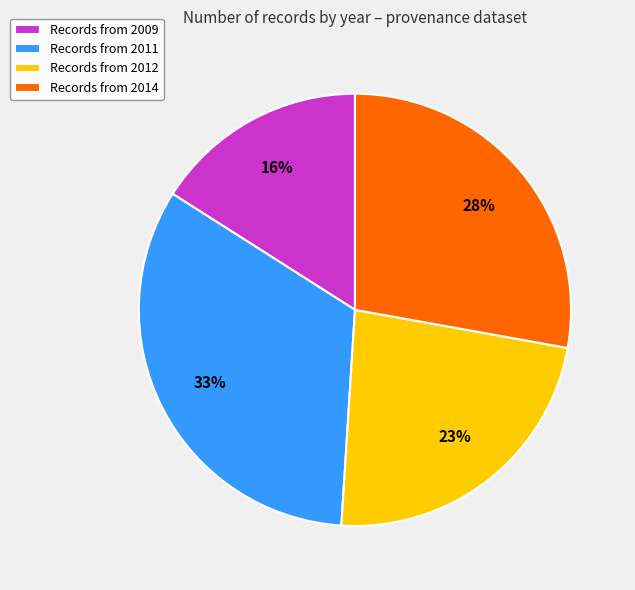

Combined, do Records from 2014 and Records from 2012 account for over 50%?

Yes